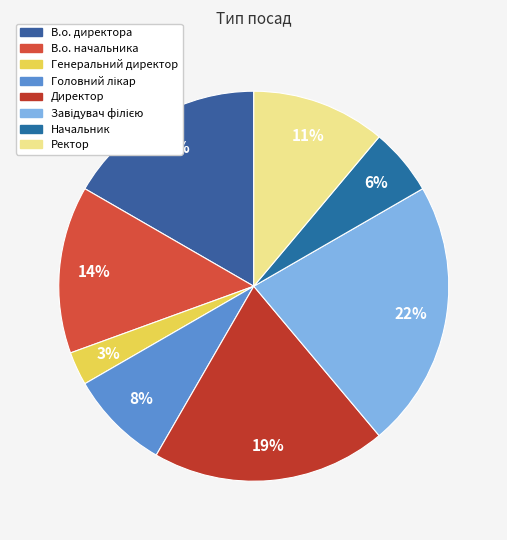

How many slices are in this pie chart?

8